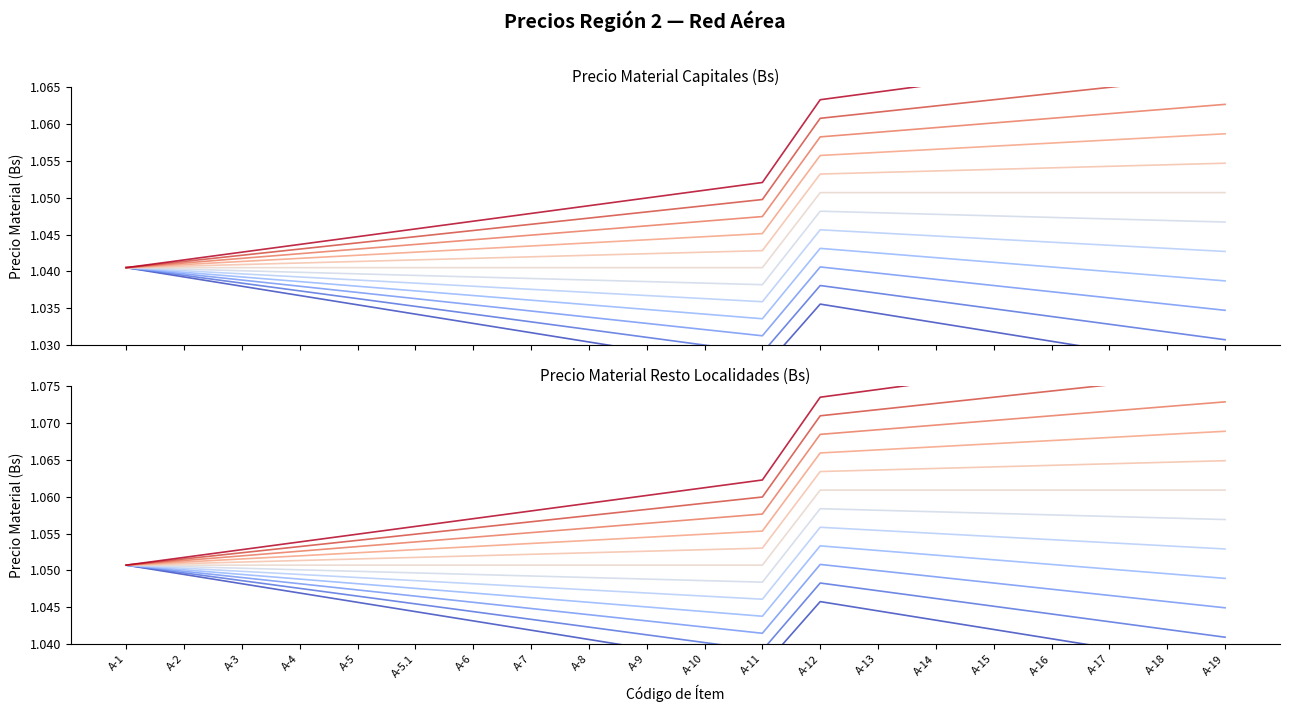

Is it true that Precio Material Capitales (Bs) equals 1.7 at A-3?

False